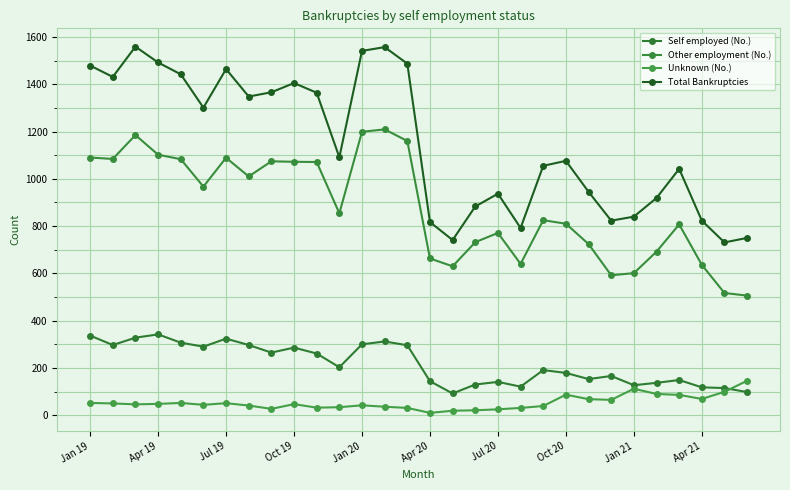

How many lines are shown in the chart?

4